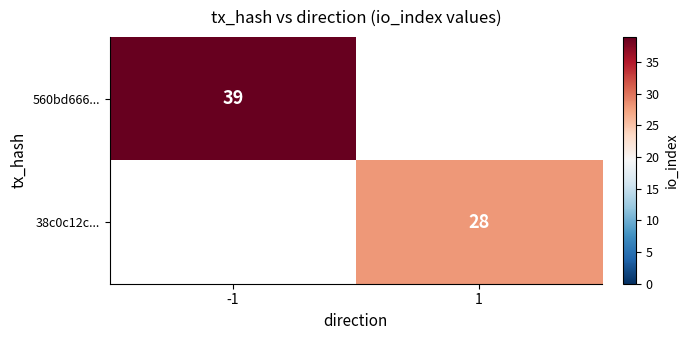

The value of 560bd666... at -1 is 22.4. True or false?

False